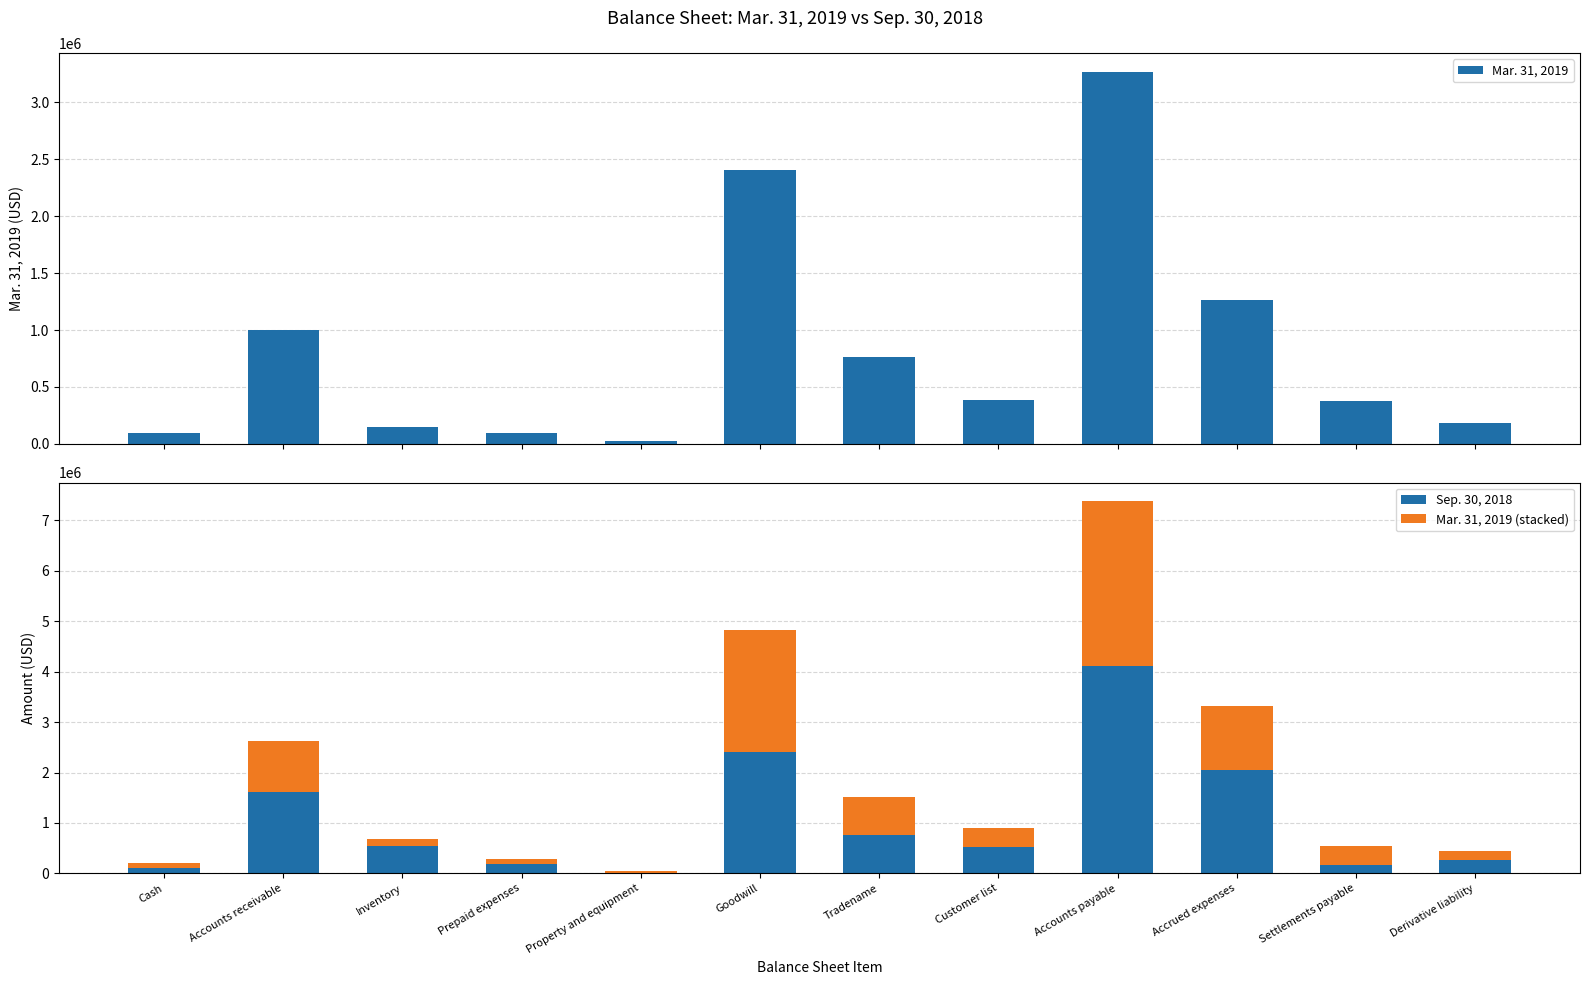

Which series has the largest total across all categories?

Sep. 30, 2018